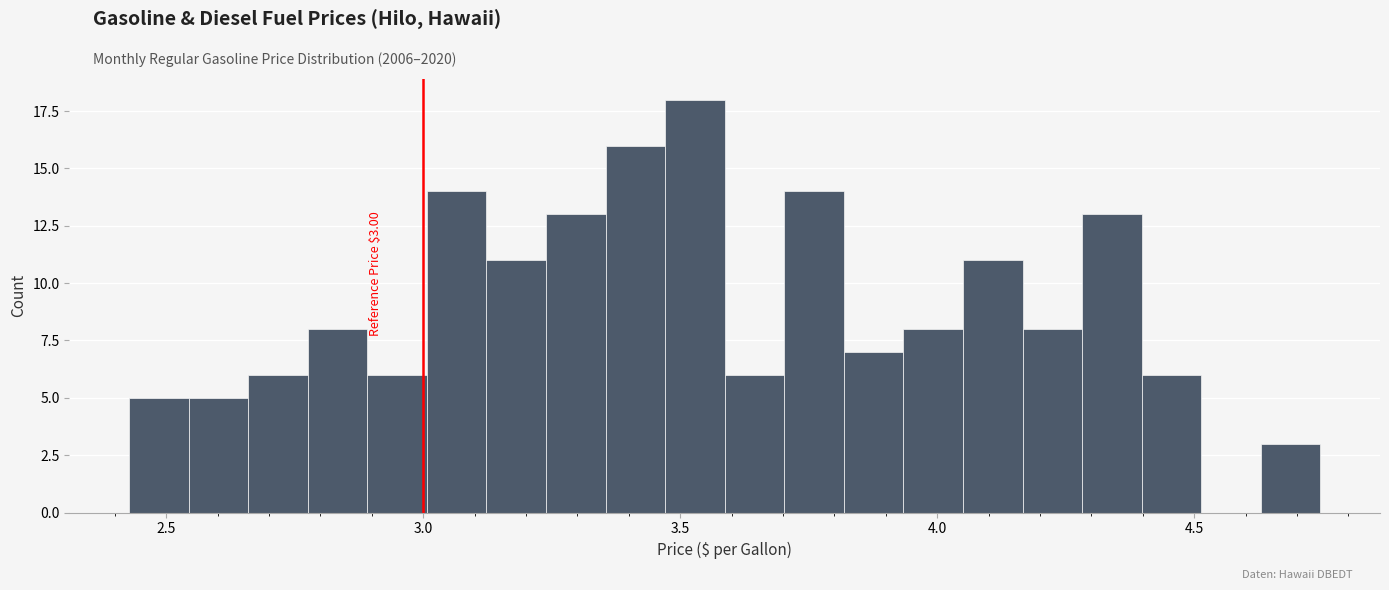

Read against the x-axis, roughly where is the centre of the tallest bar?

3.55